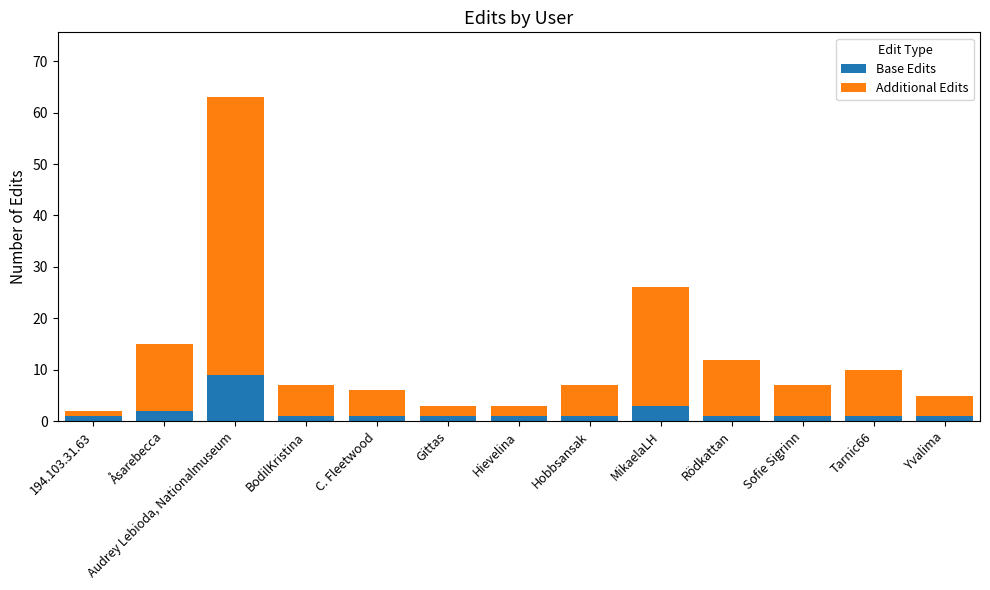

What is the maximum value for Base Edits?

9